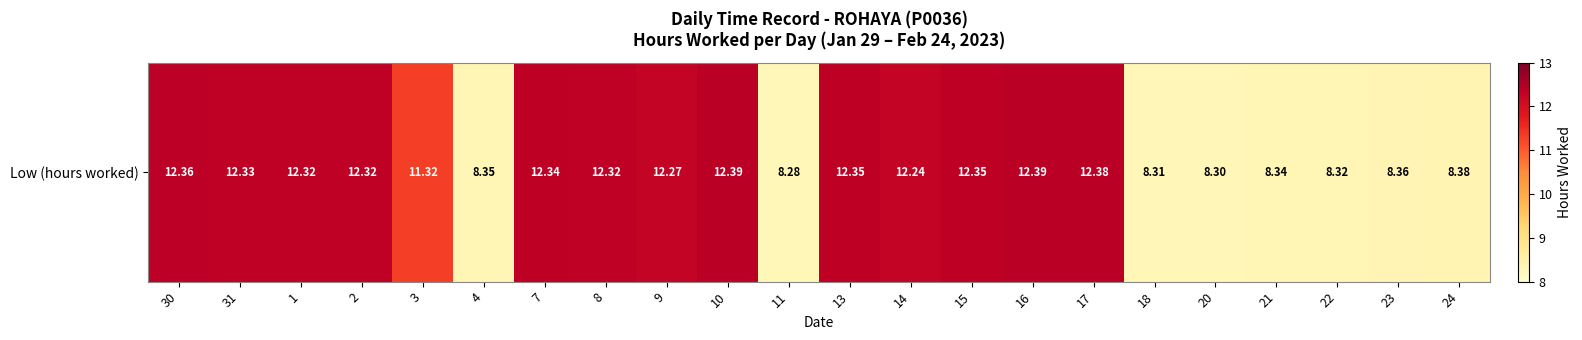

Between 22 and 31, which is larger?

31